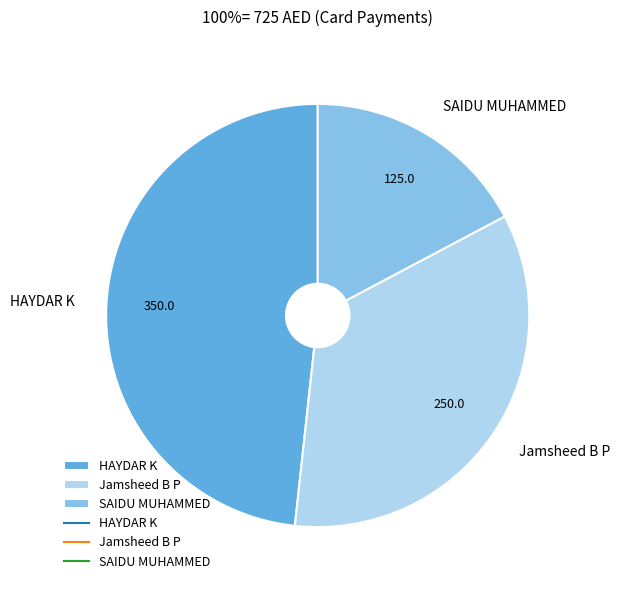

True or false: SAIDU MUHAMMED accounts for 11% of the total.

False